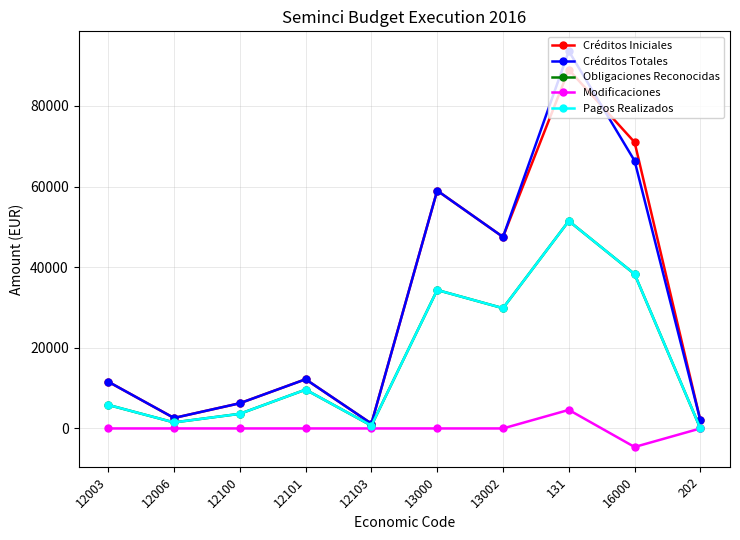

True or false: Créditos Iniciales has more than 0 interior local peaks.

True